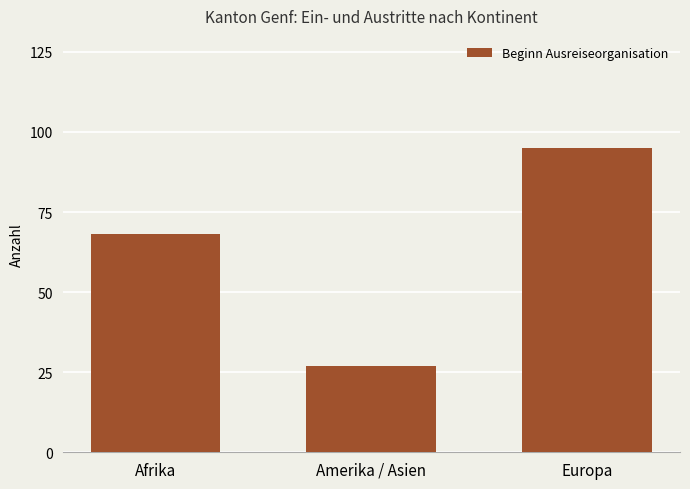

Where is the data nearest to the value 61?

Afrika